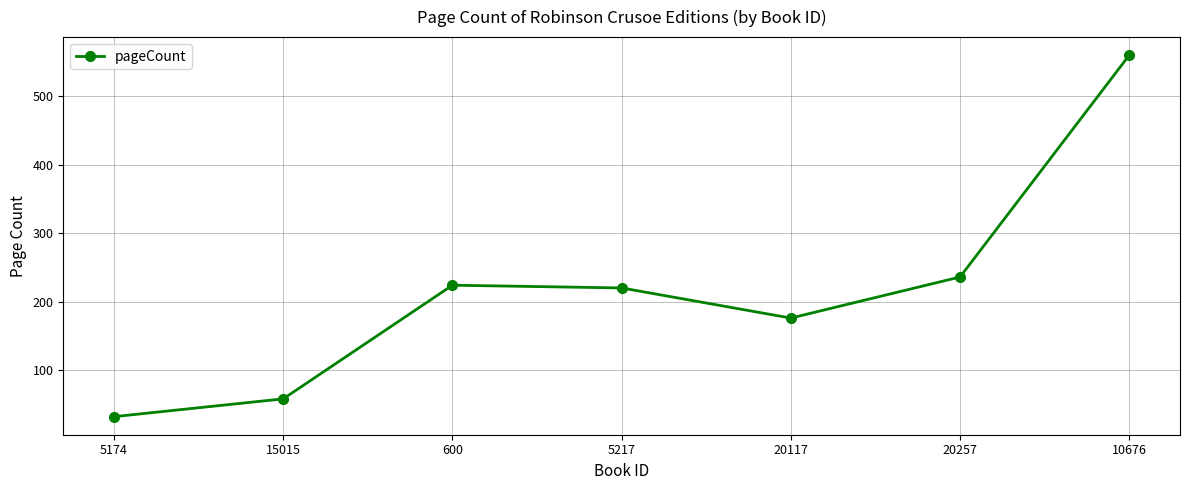

At which label is the value closest to 296?

20257